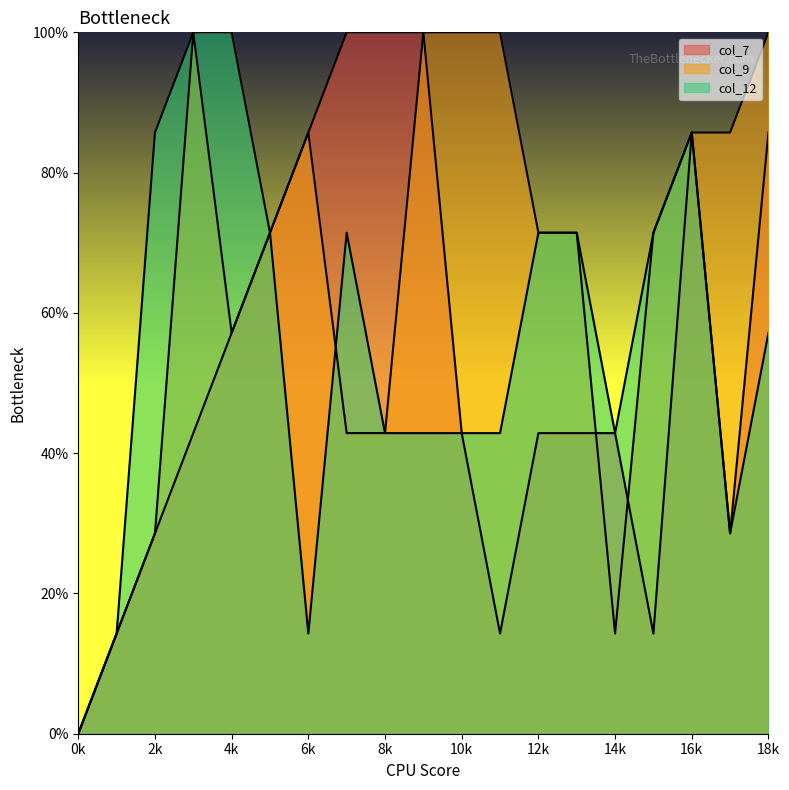

True or false: col_9 has a value of 67.4 at 11.

False